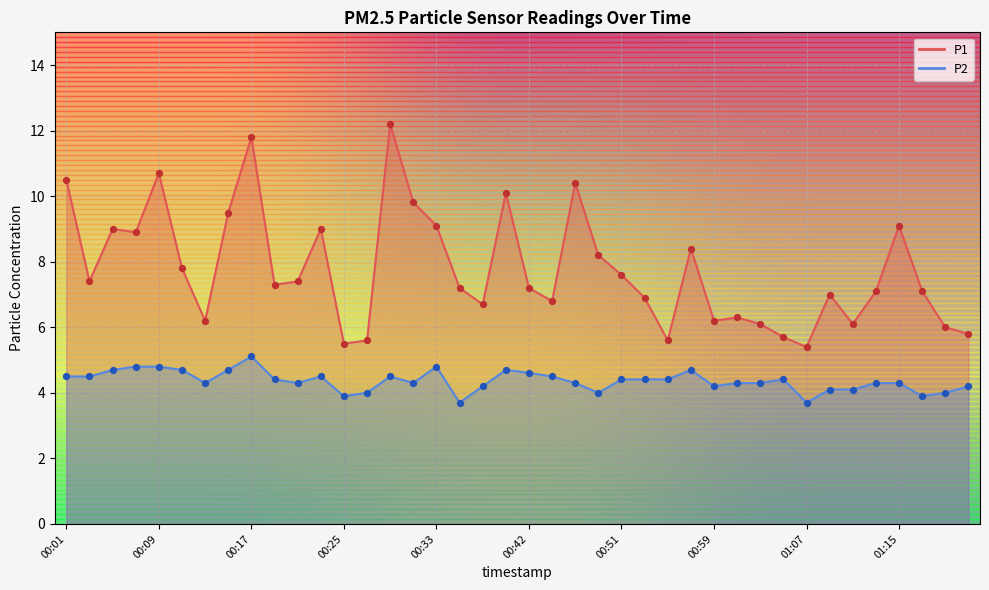

What are all the series names shown in the legend?

P1, P2